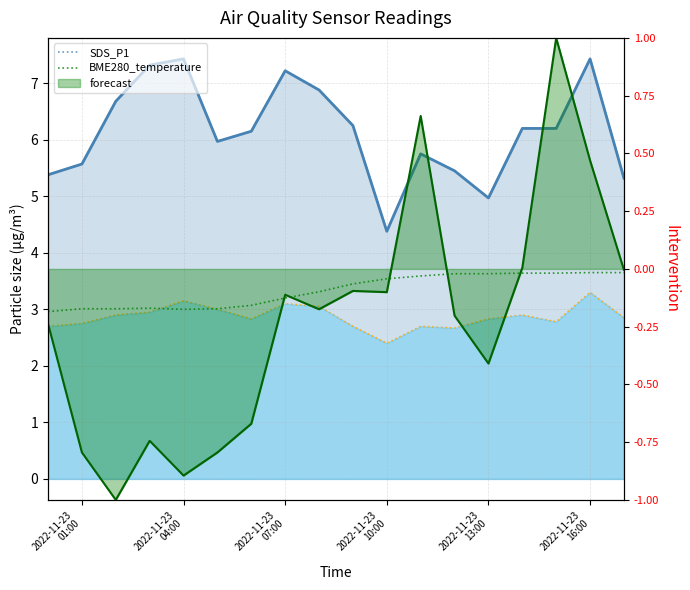

Does the chart have visible grid lines?

Yes